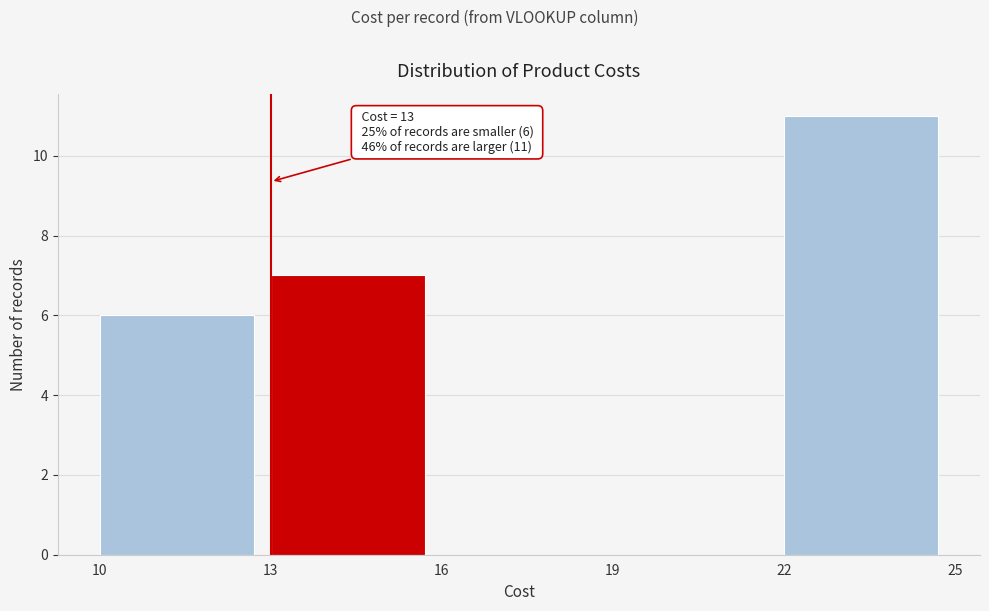

Which range on the x-axis has the tallest bar?

22 to 25